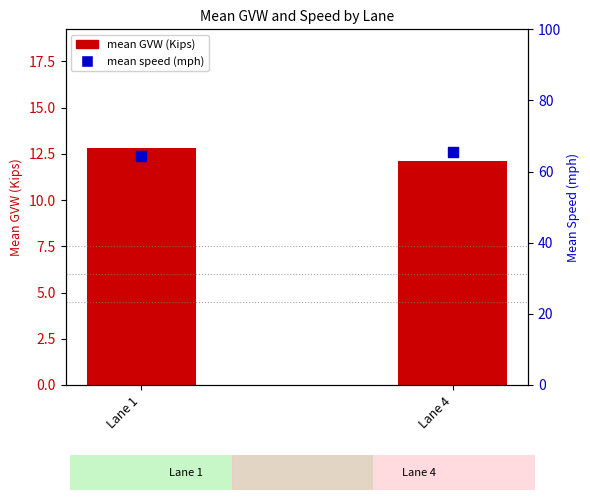

Which series contains the lowest Y value?

mean GVW (Kips)